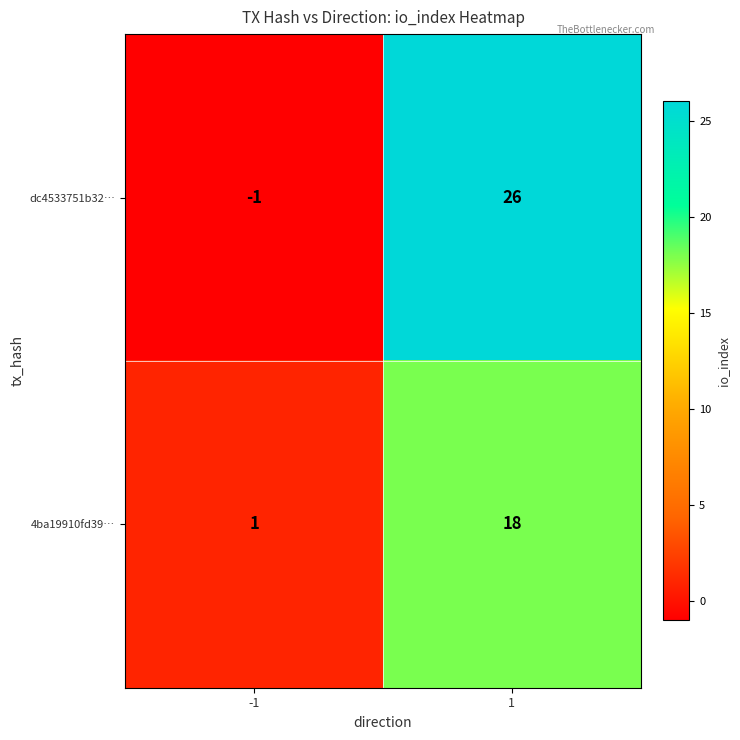

Which series has the largest total across all categories?

dc4533751b32…